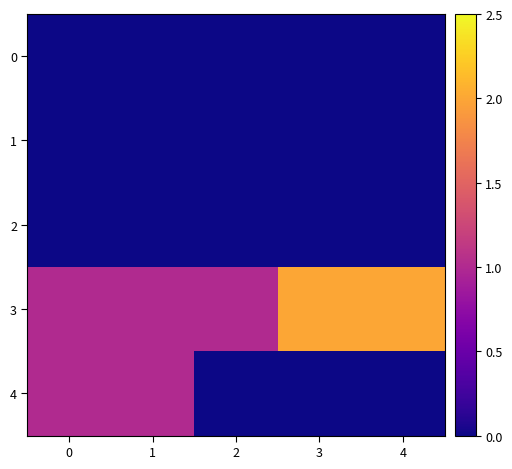

At how many categories does at least one series exceed 1?

2